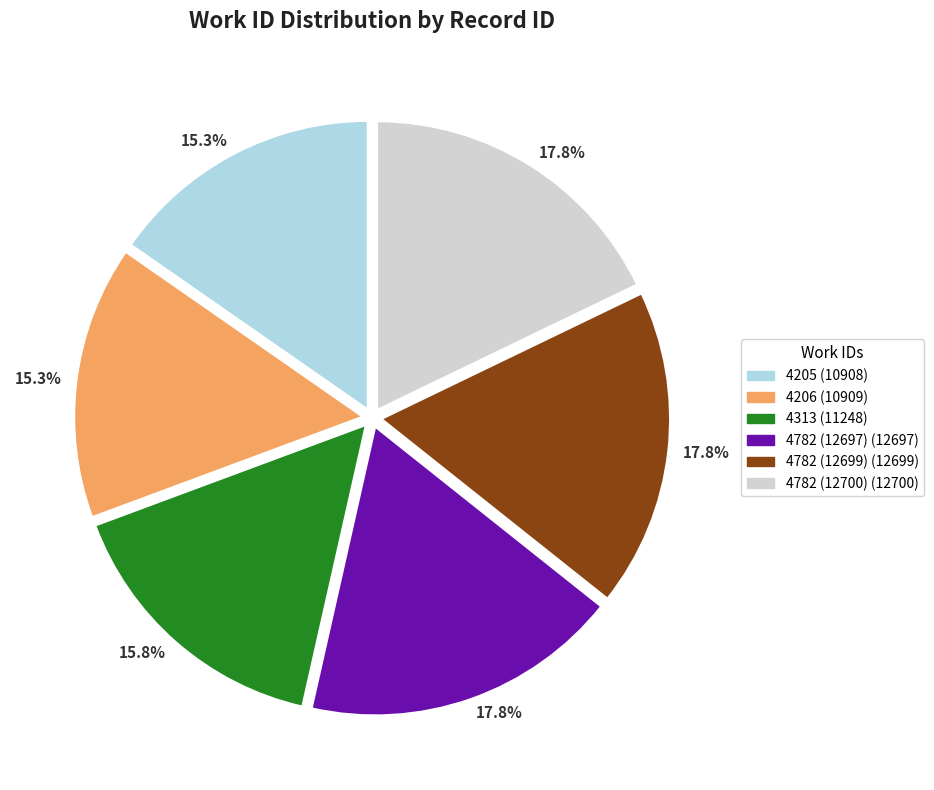

To the nearest percent, what is the difference between the largest and smallest slice percentages?

3%